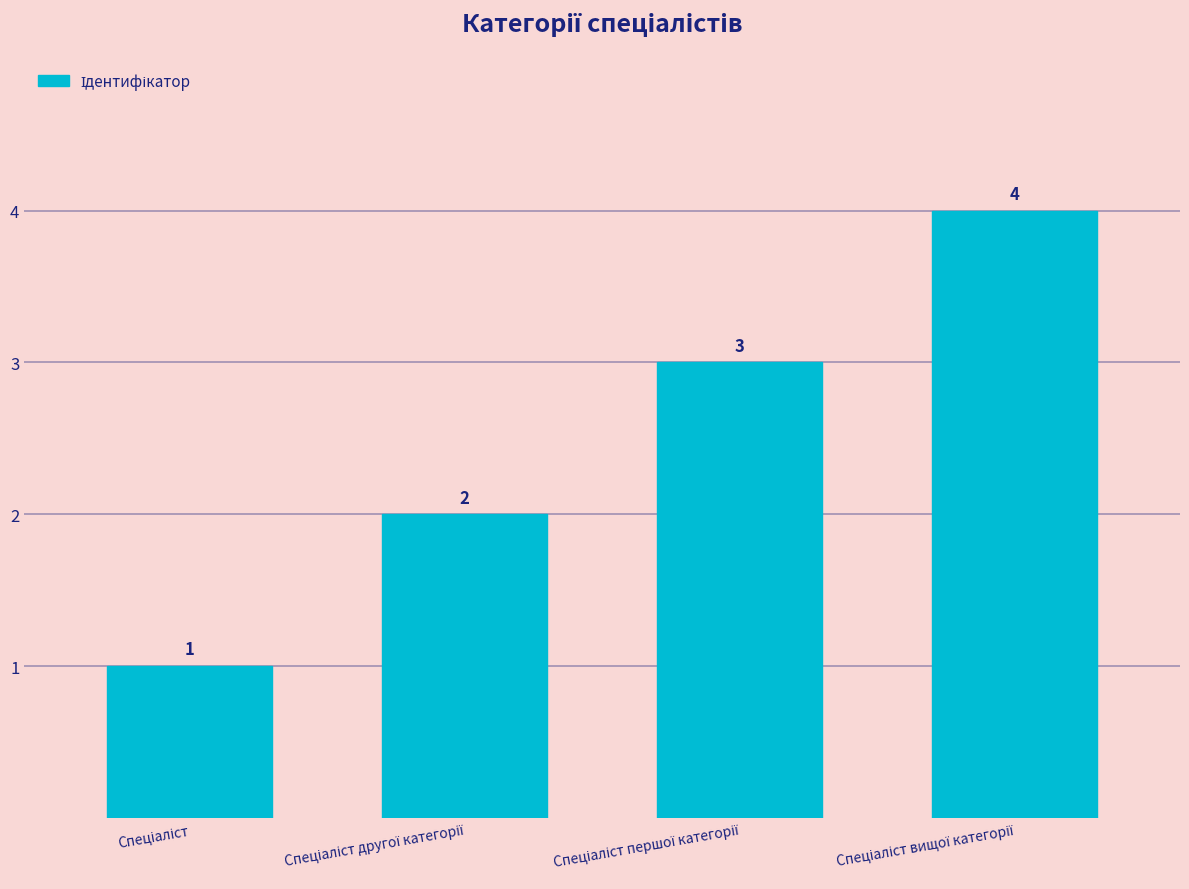

What is the value of the 1st bar from the left?

1